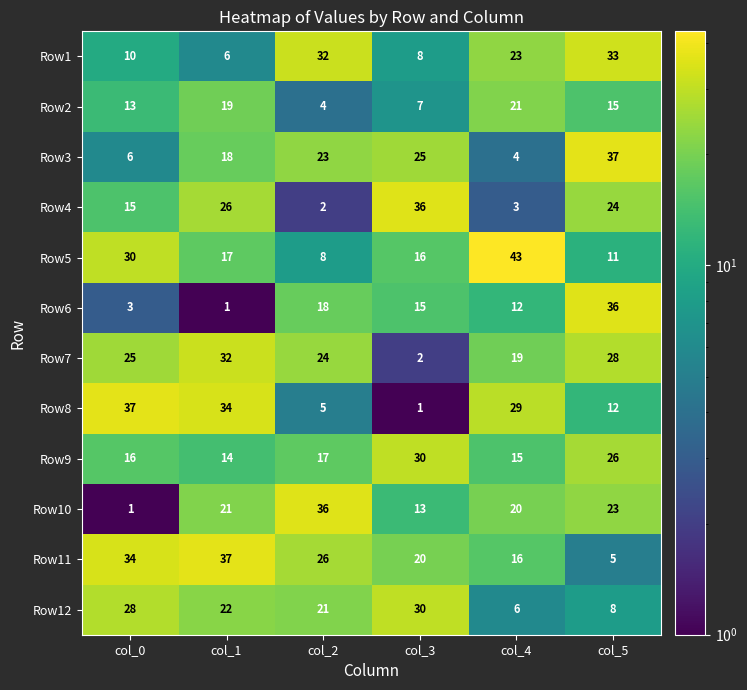

At col_4, list the series in order from largest to smallest.

Row5, Row8, Row1, Row2, Row10, Row7, Row11, Row9, Row6, Row12, Row3, Row4